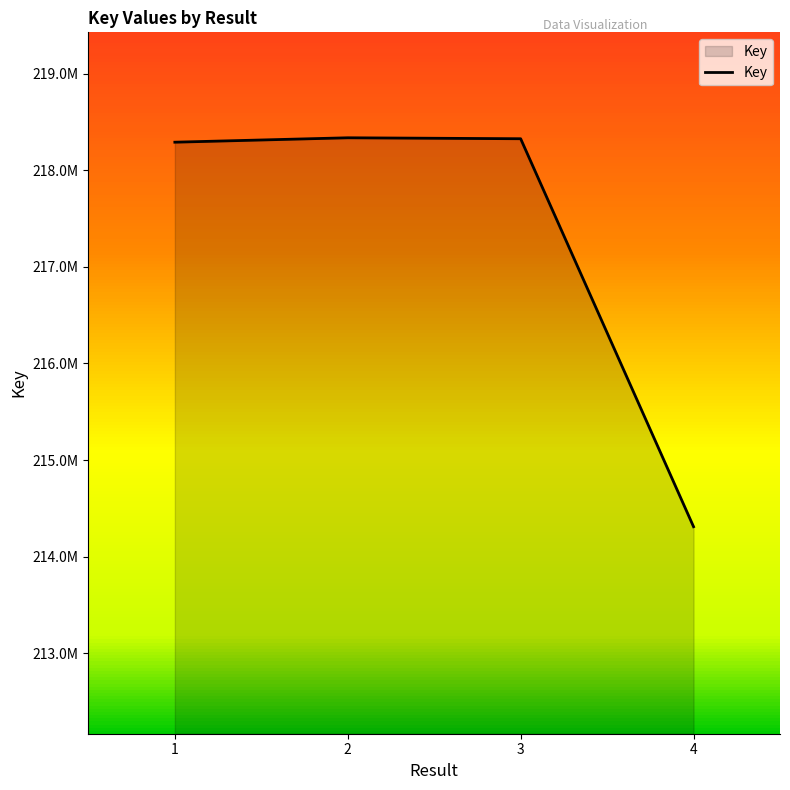

The chart shows a value of 344882350 at 1. True or false?

False